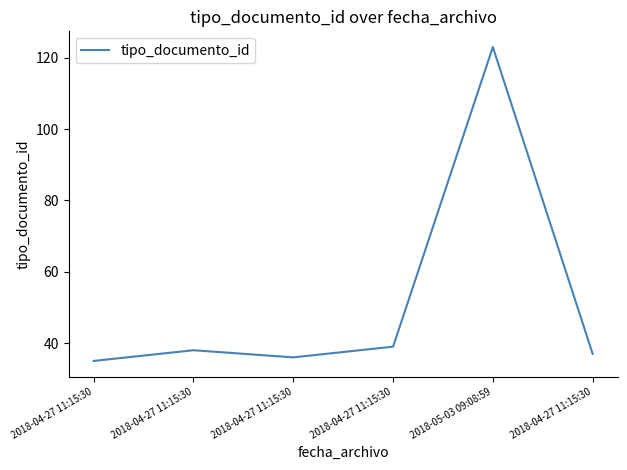

Between 2018-04-27 11:15:30 and 2018-04-27 11:15:30, which is larger?

2018-04-27 11:15:30